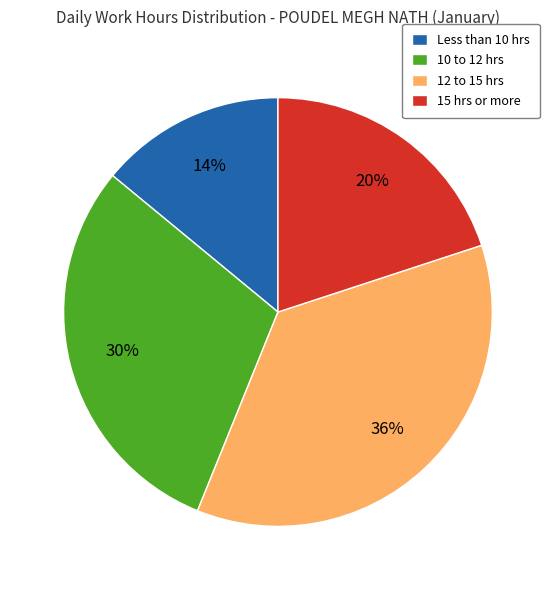

Is it true that 10 to 12 hrs is 30% of the pie?

True